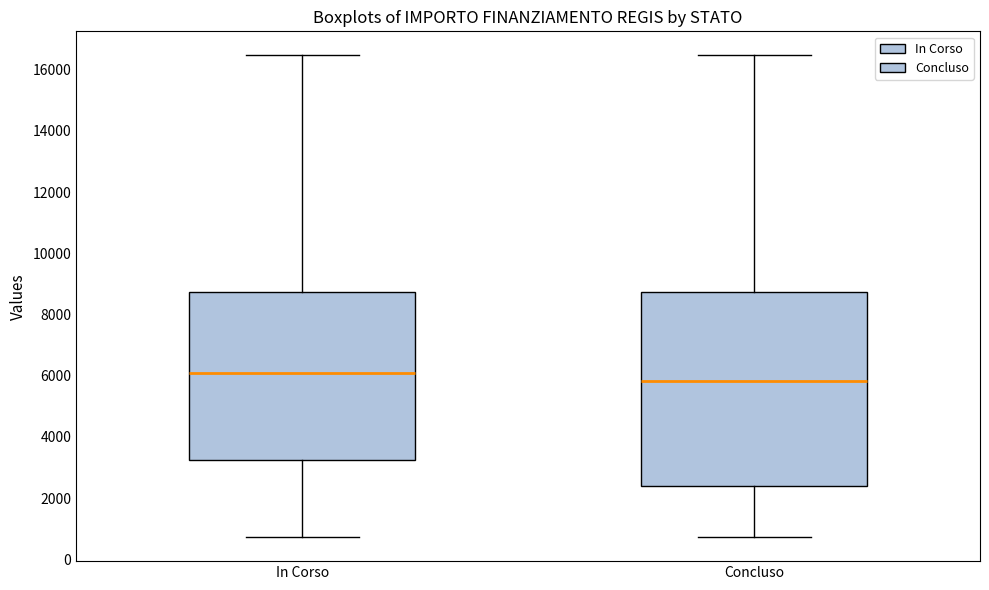

Reading left to right, transcribe this box plot: for each box, give where its median line is, the range the box spans, and where its two whiskers end, as read against the y-axis. The values are not printed on the chart, so give them approximately, as read against the axis.

In Corso: median 6000, box 3200 to 8800, whiskers 800 to 16400
Concluso: median 5800, box 2400 to 8800, whiskers 800 to 16400